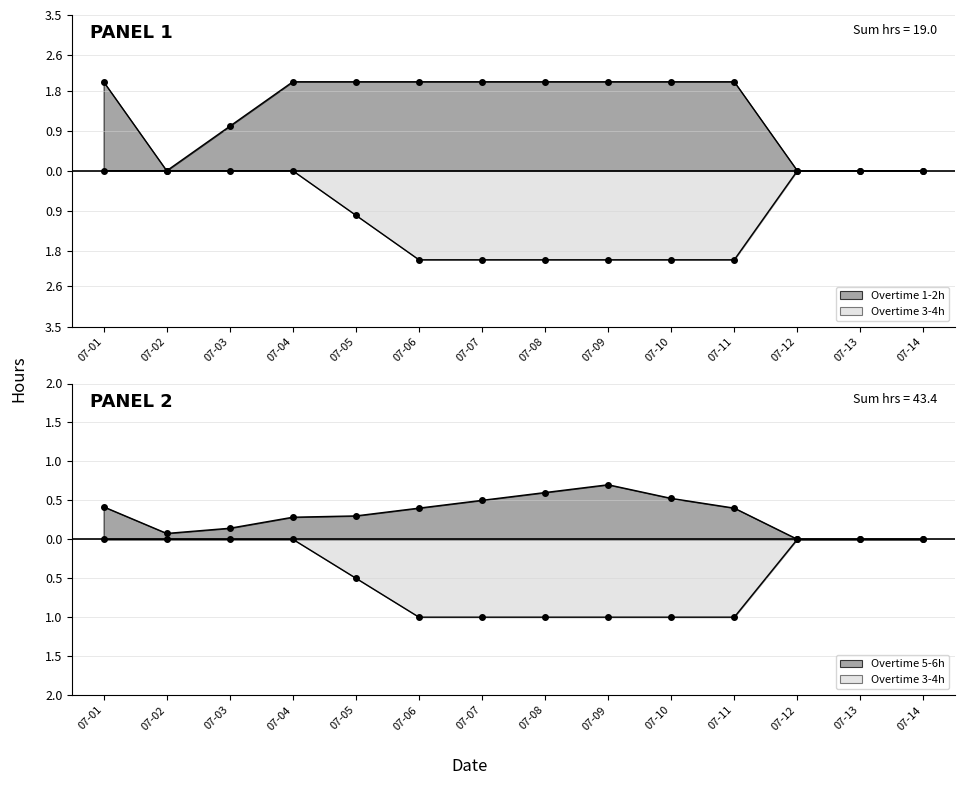

What is the sum of the Overtime 1-2h values at 07-11 and 07-02?

2.0